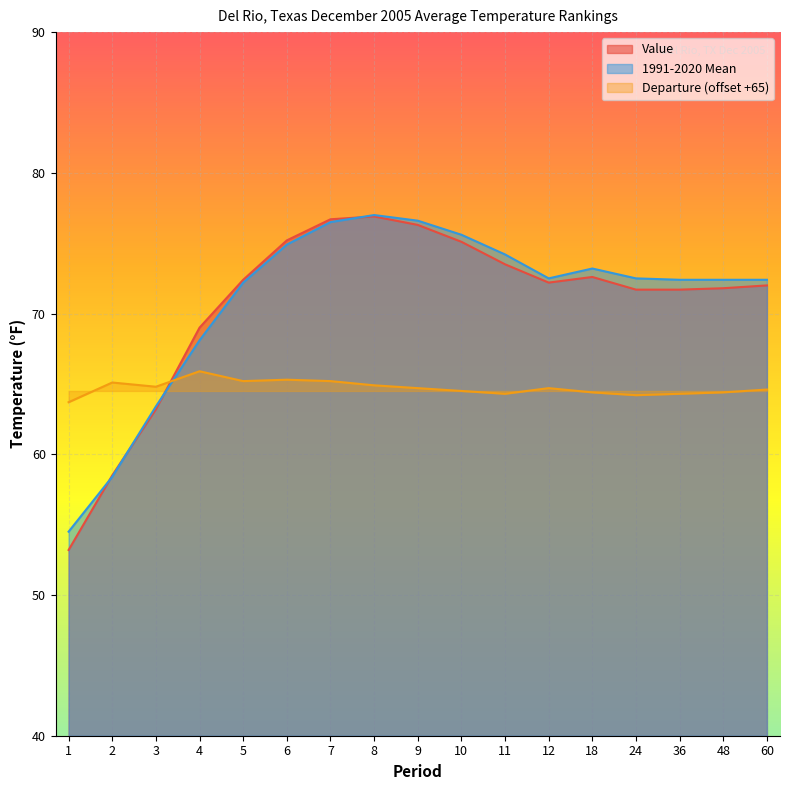

The value of 1991-2020 Mean at 11 is 32.1. True or false?

False